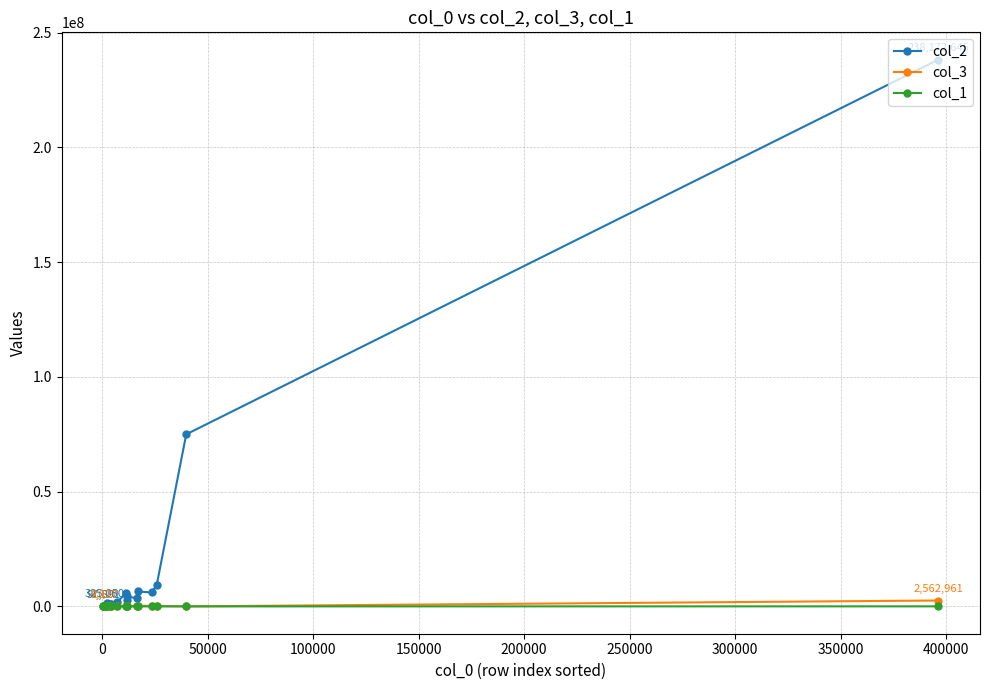

Which series has the largest total across all categories?

col_2